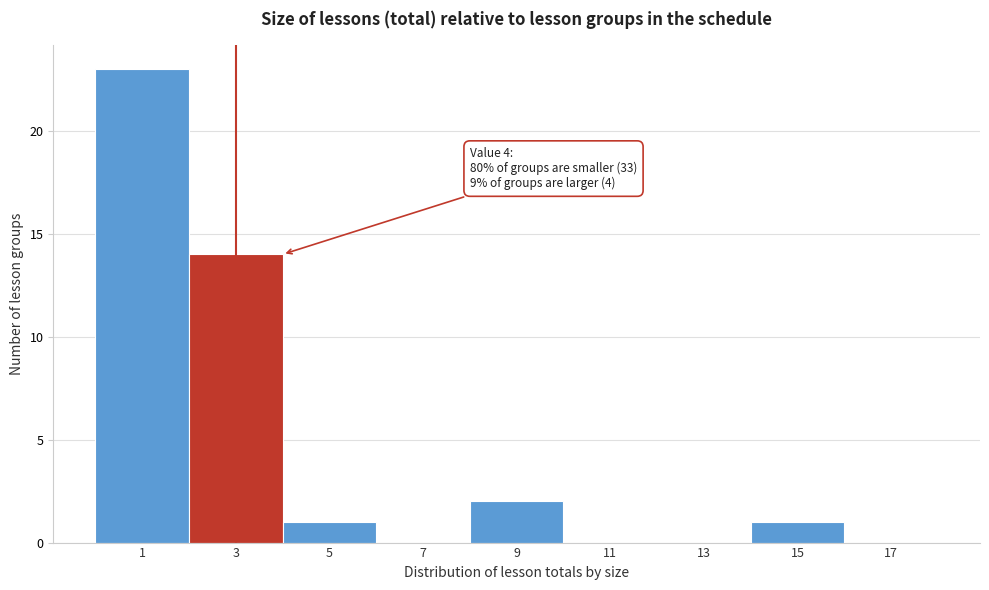

Reading right to left, what are all the values shown in this chart?

17=0	15=1	13=0	11=0	9=2	7=0	5=1	3=14	1=23